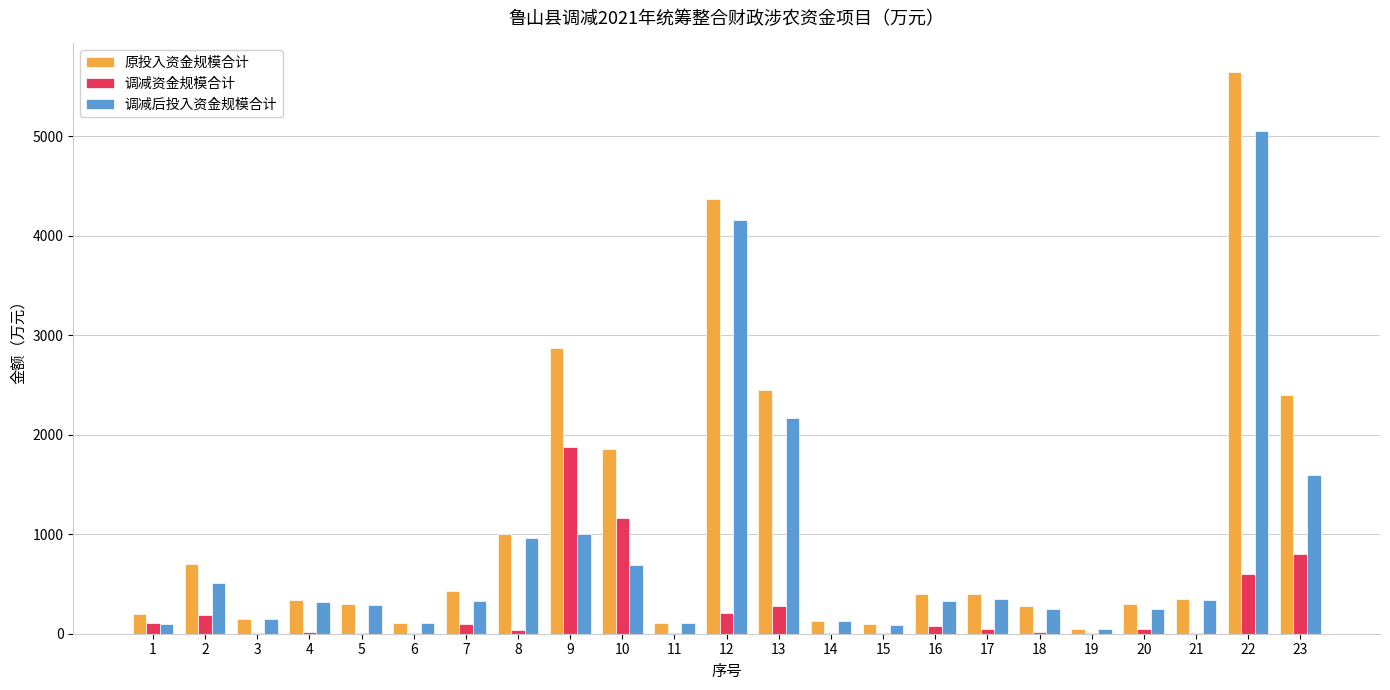

Which series has the largest total across all categories?

原投入资金规模合计